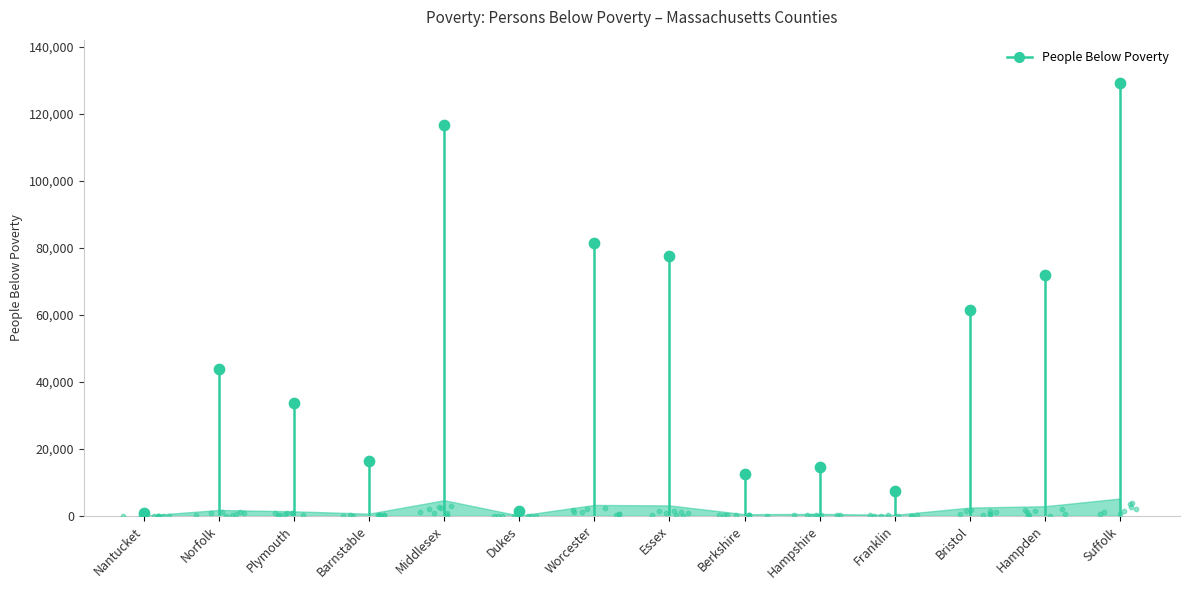

Approximately how many times larger is the value at Essex compared to Hampden?

1.1